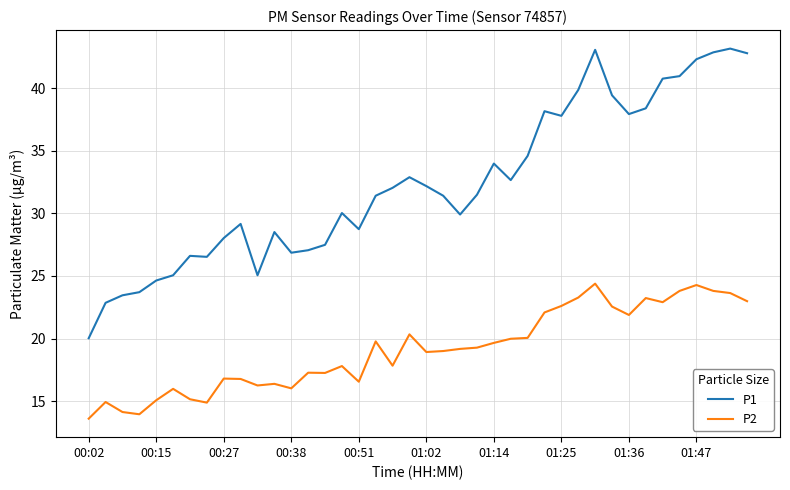

What is the difference between the maximum and minimum values in the P2 series?

10.8